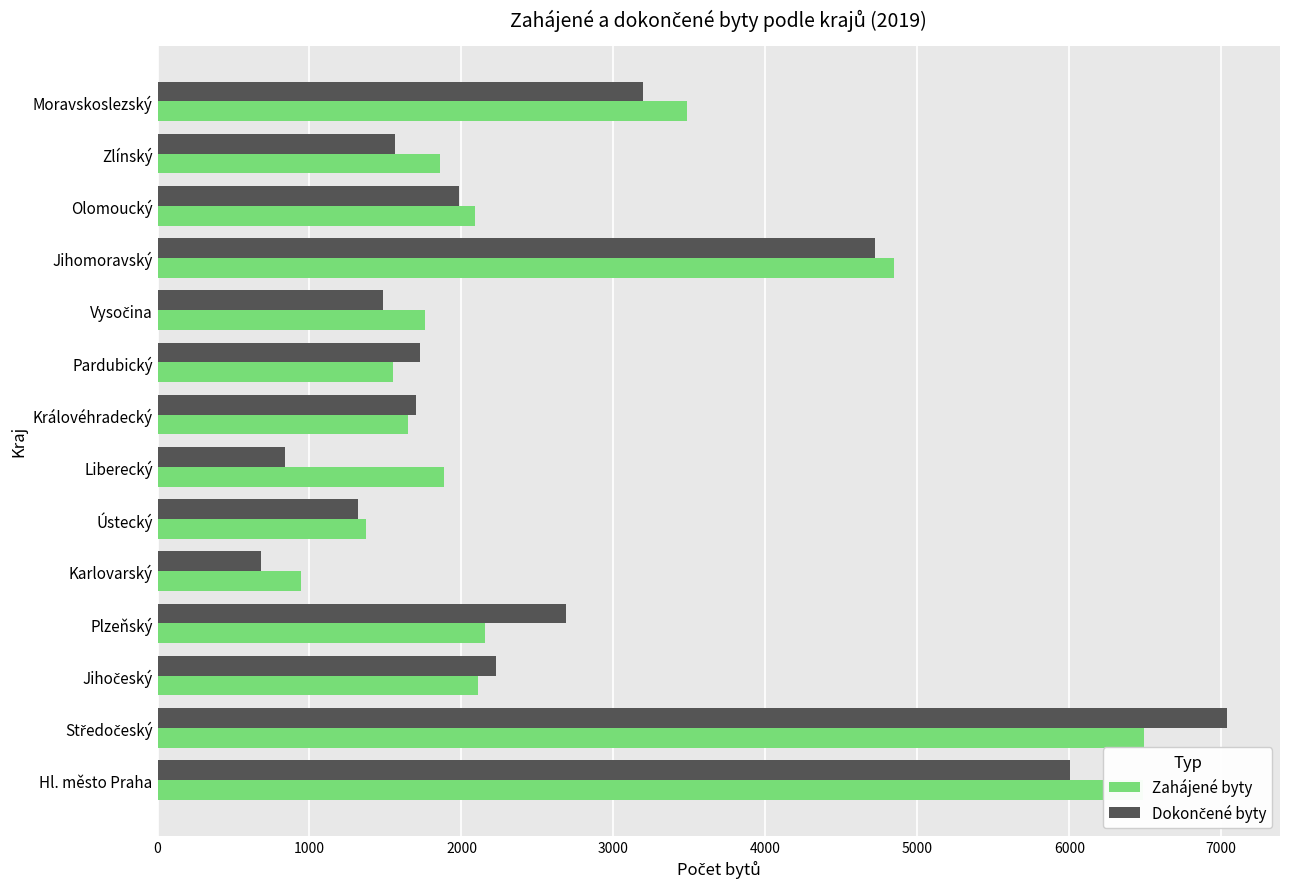

What is the spread (max minus min) of values at Jihomoravský?

129